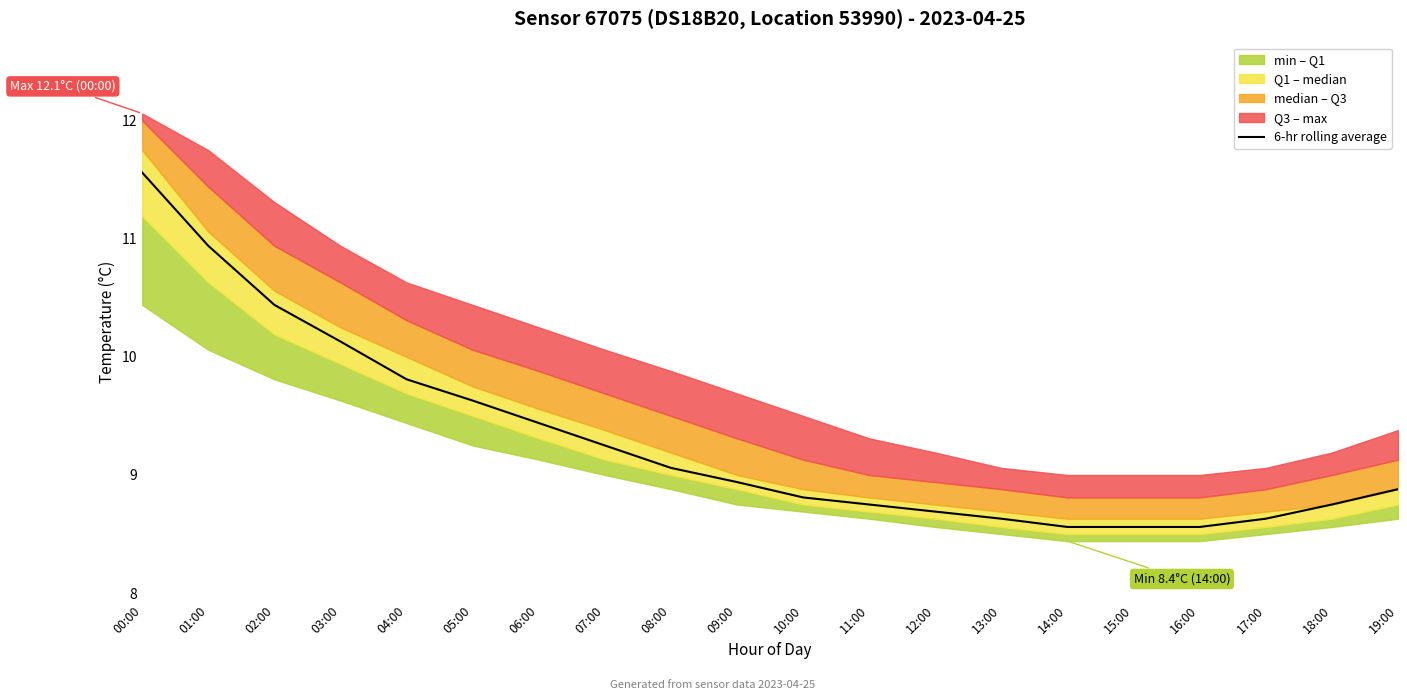

The chart shows a value of 8.9 at 19:00. True or false?

True